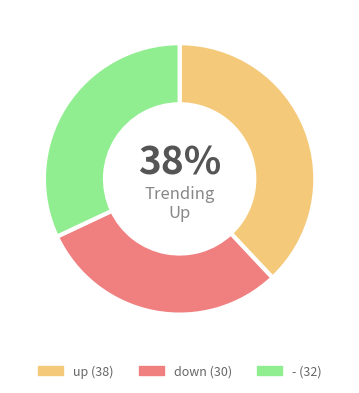

Do up and - together represent more than half of the pie?

Yes